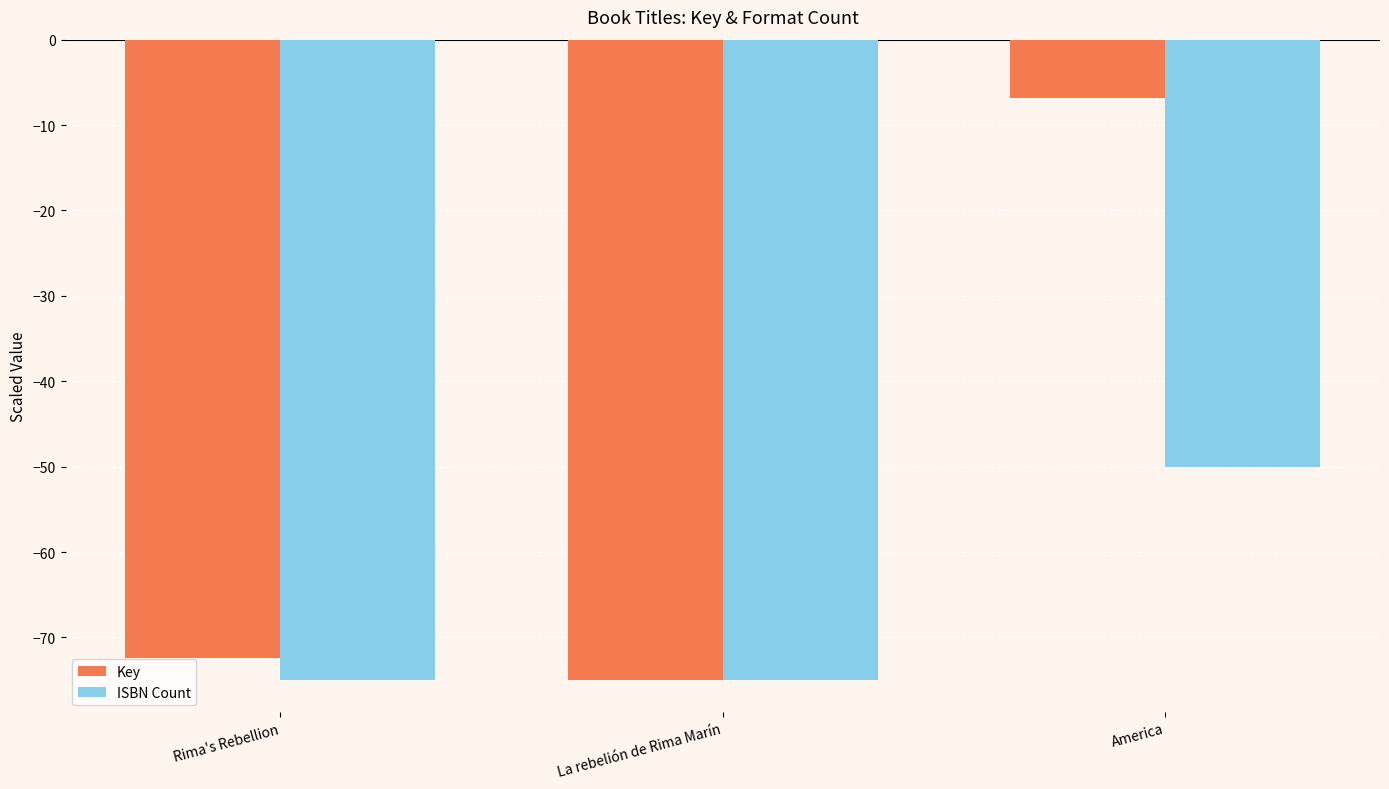

What is the value of the Key bar at the 2nd from the left?

-75.0